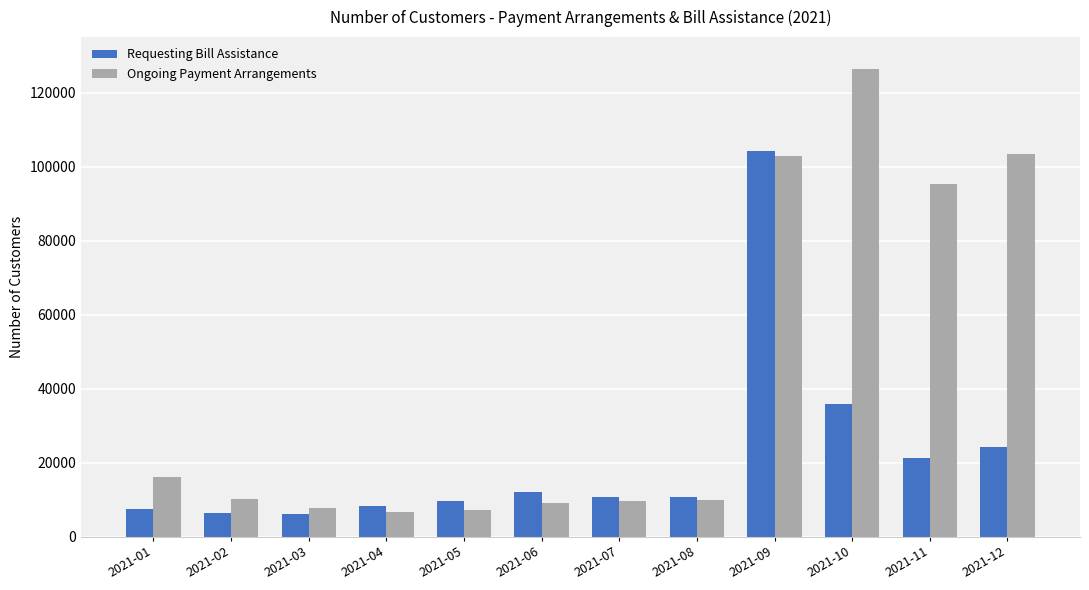

Rank the series at 2021-11 from highest to lowest value.

Ongoing Payment Arrangements, Requesting Bill Assistance